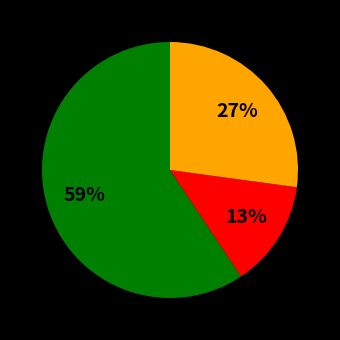

How many slices are in this pie chart?

3